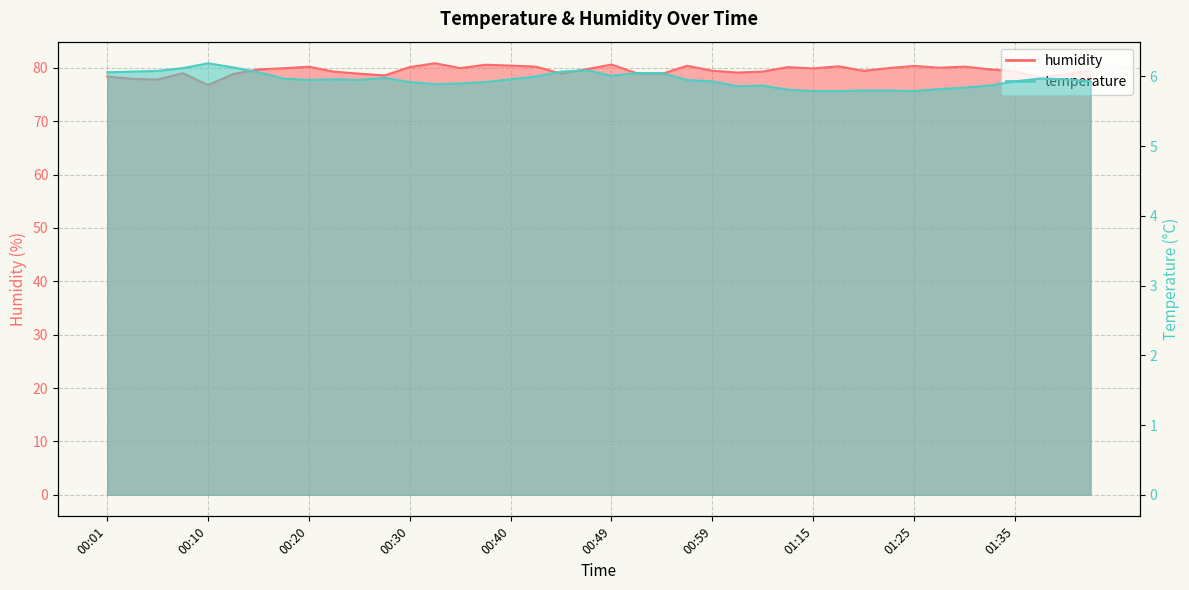

What are all the series names shown in the legend?

humidity, temperature